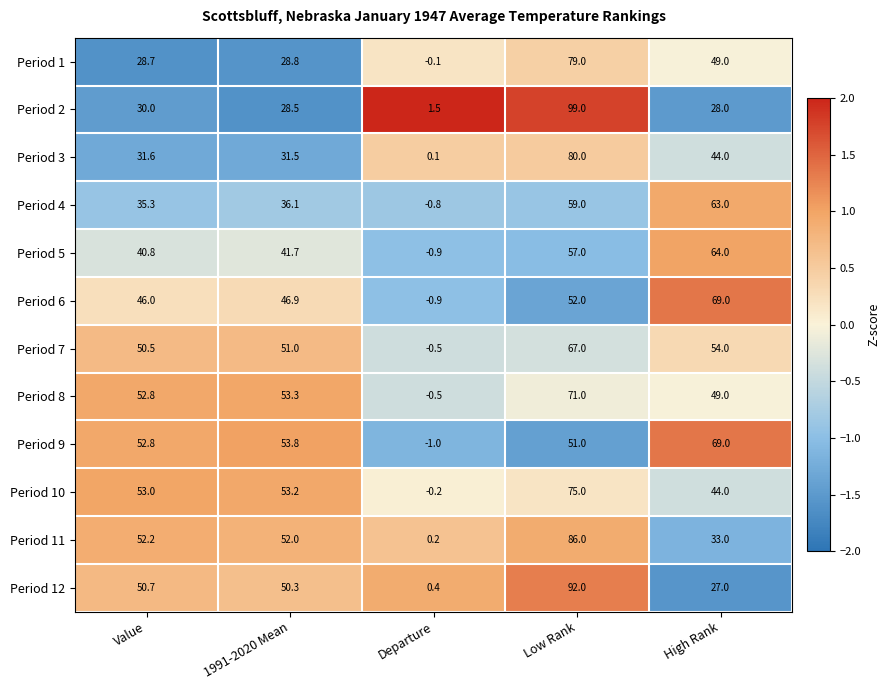

List the labels in order of Period 1 value, largest first.

Low Rank, High Rank, 1991-2020 Mean, Value, Departure